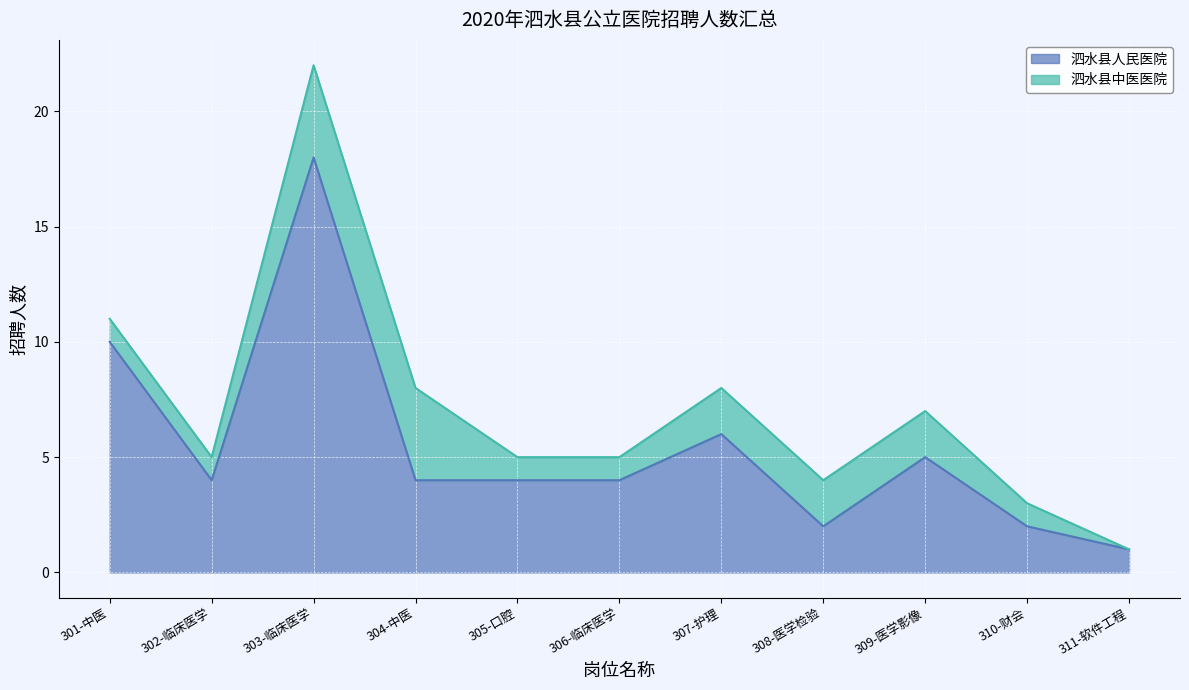

At which label does 泗水县人民医院 reach its peak?

303-临床医学